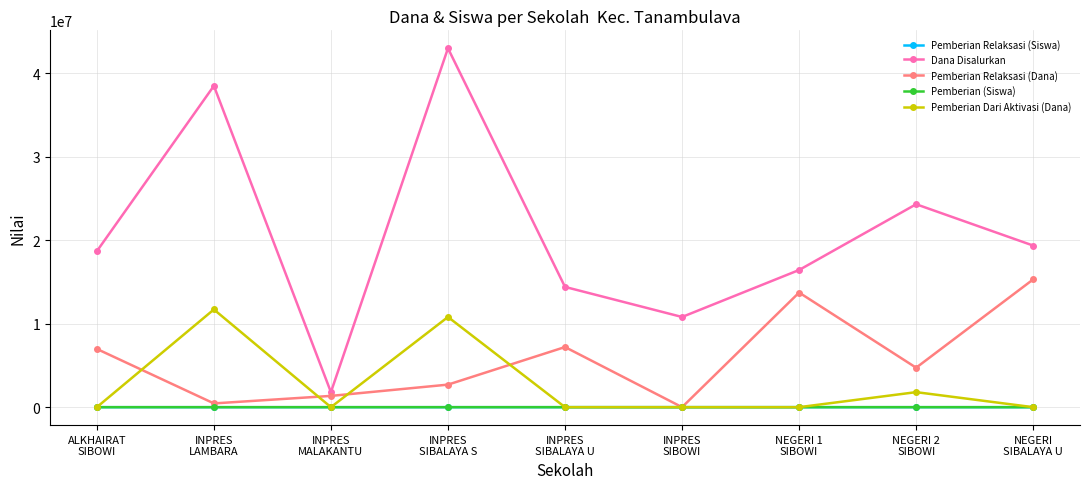

Which series changed the most between ALKHAIRAT
SIBOWI and INPRES
LAMBARA?

Dana Disalurkan